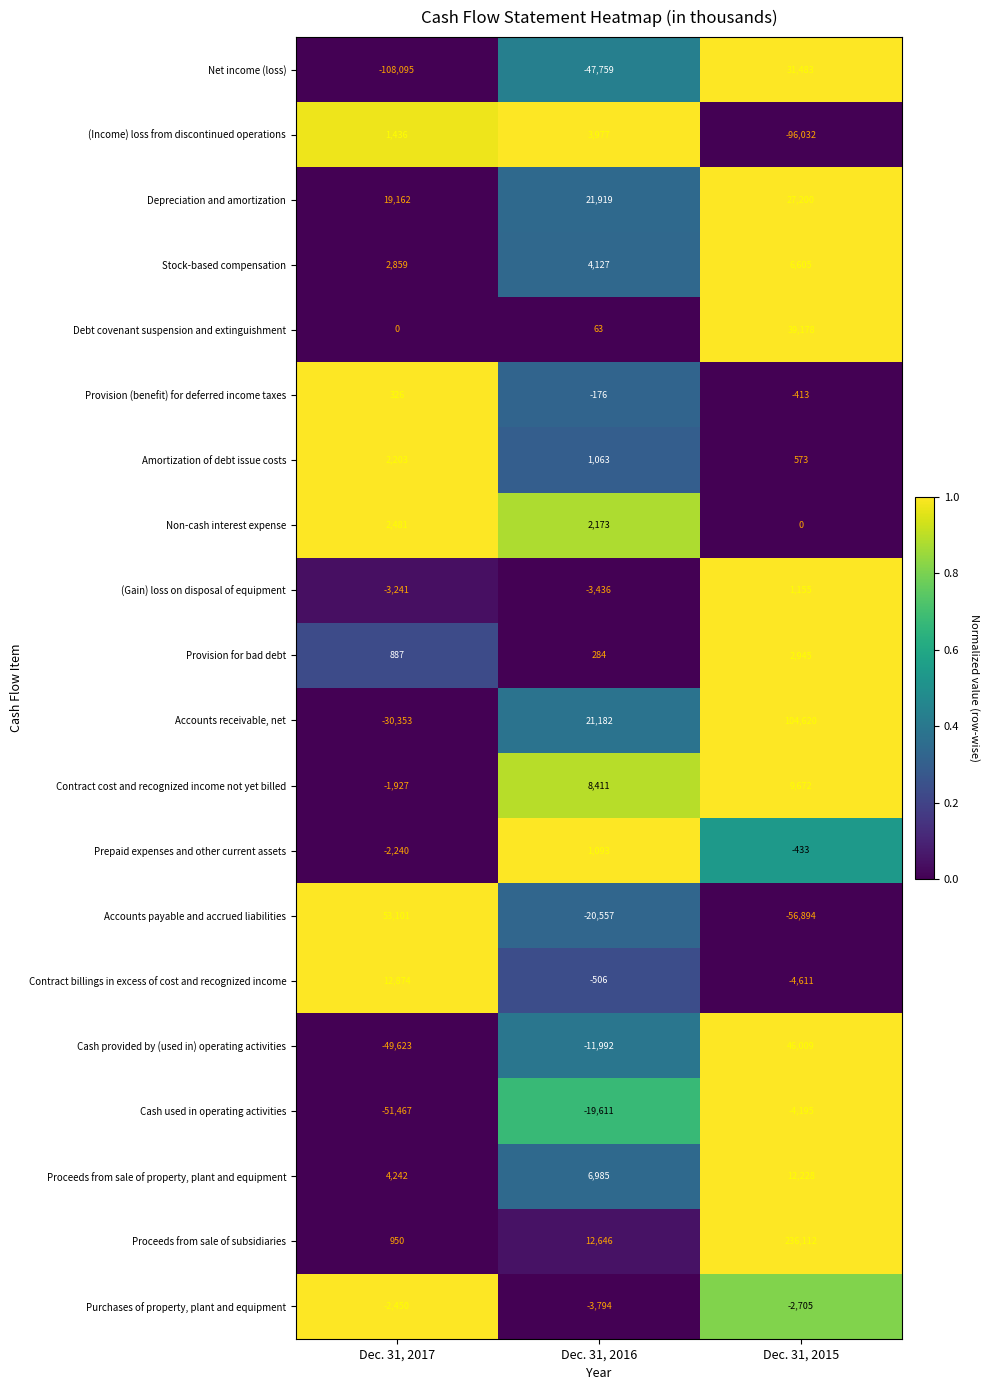

At how many categories does at least one series exceed 0?

3